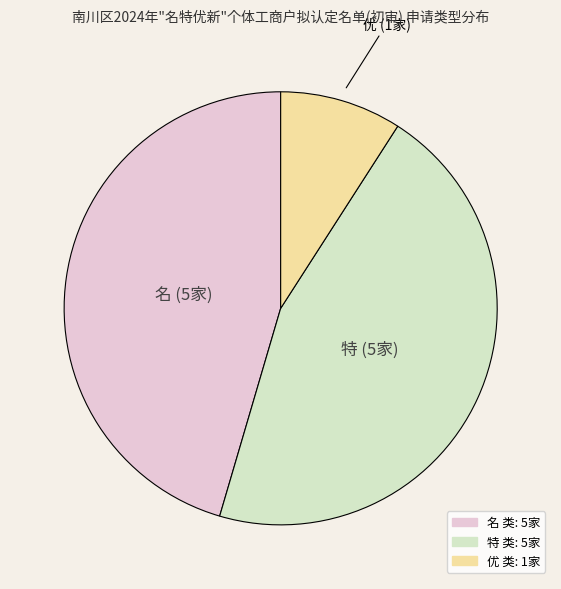

Approximately how many times larger is the value at 特 compared to 优?

5.0